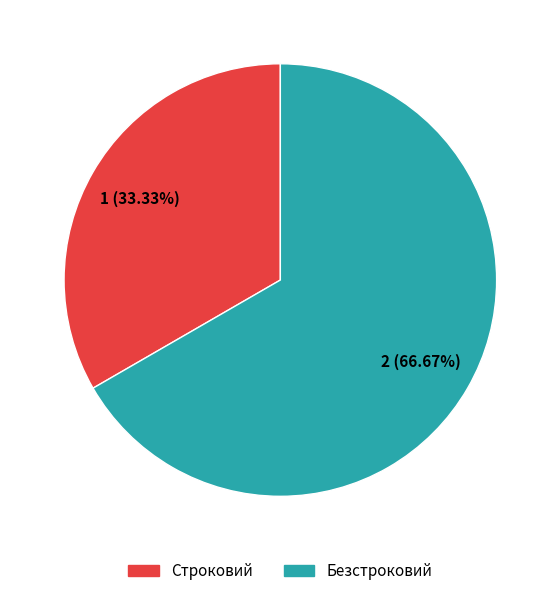

How many slices are in this pie chart?

2